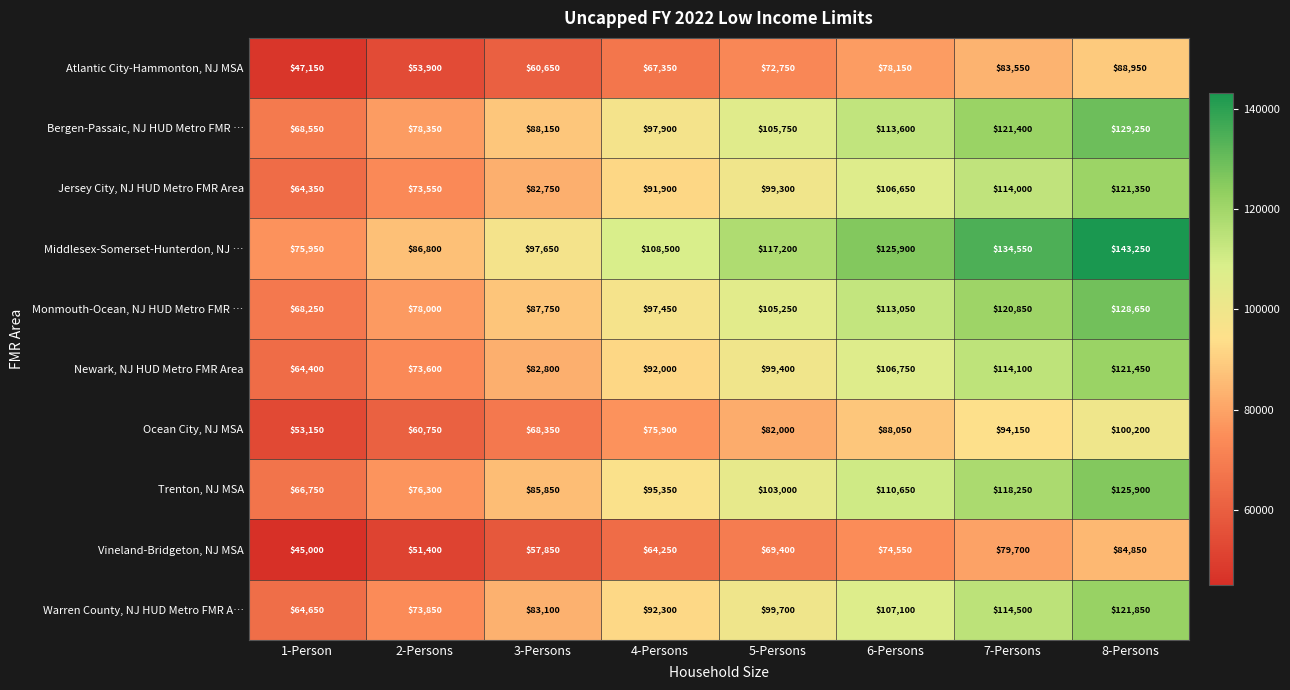

At which category is the sum across all series the highest?

8-Persons